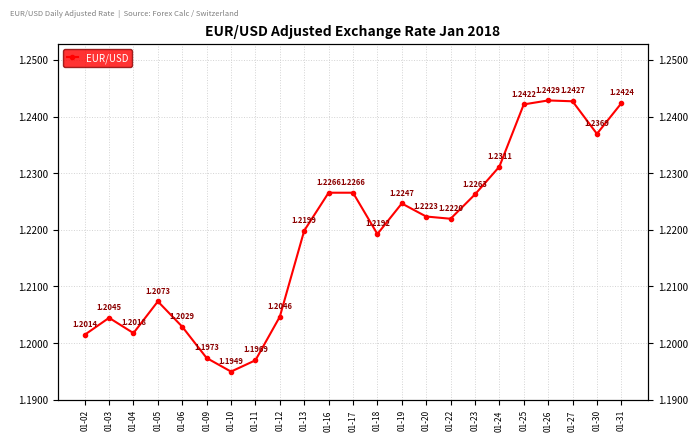

Reading left to right, extract all data points from this chart.

01-02=1.2	01-03=1.2	01-04=1.2	01-05=1.2	01-06=1.2	01-09=1.2	01-10=1.2	01-11=1.2	01-12=1.2	01-13=1.2	01-16=1.2	01-17=1.2	01-18=1.2	01-19=1.2	01-20=1.2	01-22=1.2	01-23=1.2	01-24=1.2	01-25=1.2	01-26=1.2	01-27=1.2	01-30=1.2	01-31=1.2